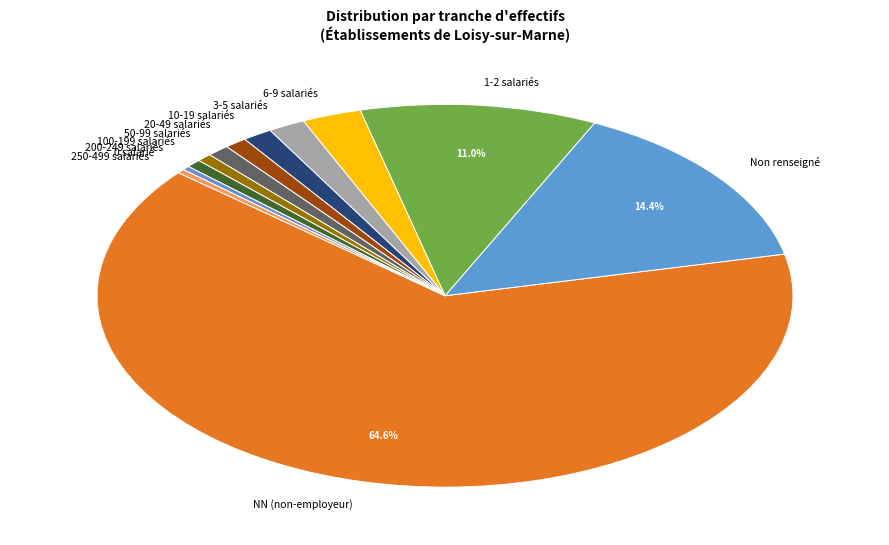

Do 10-19 salariés and NN (non-employeur) together represent more than half of the pie?

Yes